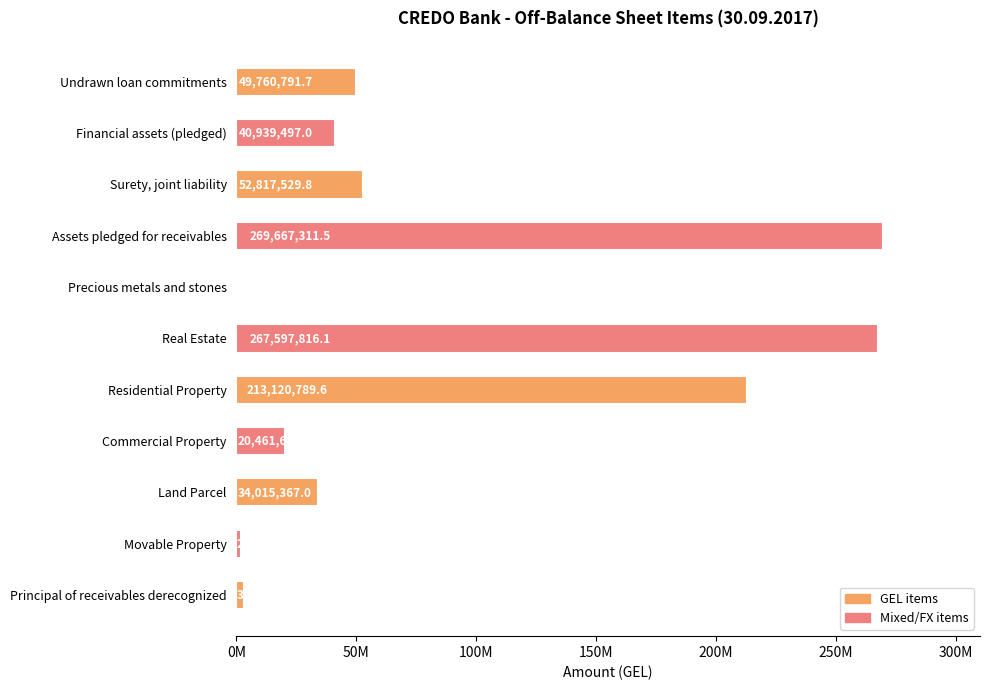

How many bars are there in total?

11